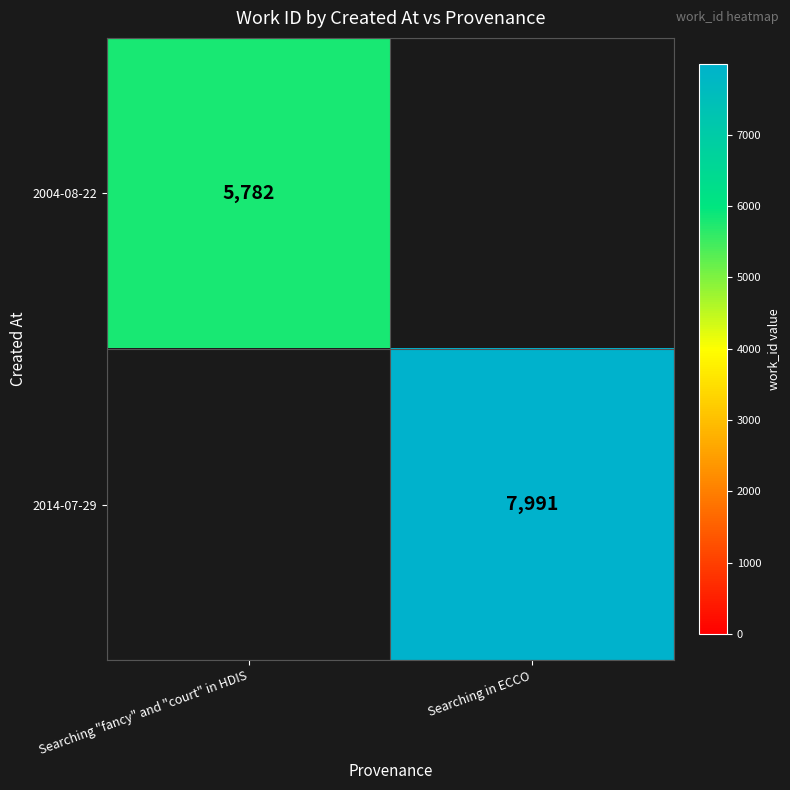

What is the total value across all series at Searching in ECCO?

7991